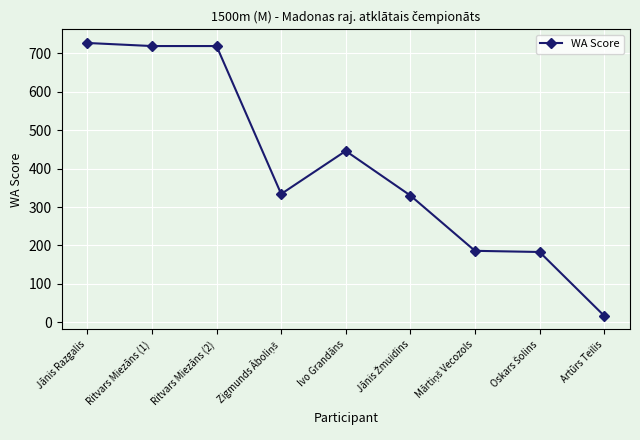

Does the chart have visible grid lines?

Yes